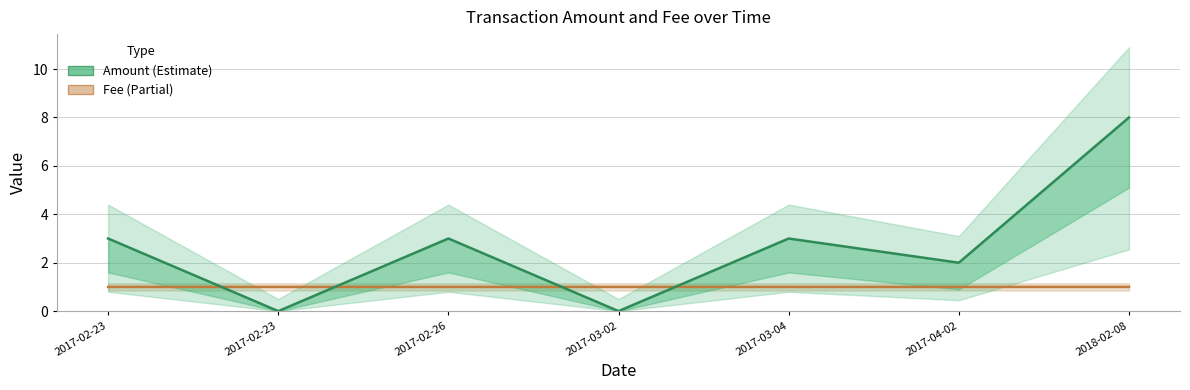

Reading left to right, transcribe all the data shown in this chart.

Fee: 1.0	1.0	1.0	1.0	1.0	1.0	1.0
Amount: 3.0	0.0	3.0	0.0	3.0	2.0	8.0